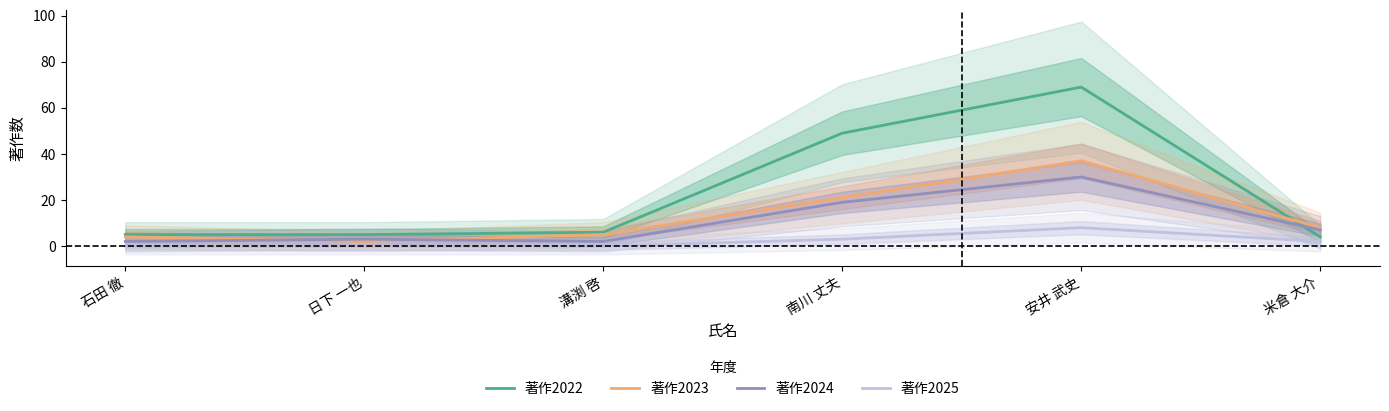

Is this an area chart (filled region under the line)?

No